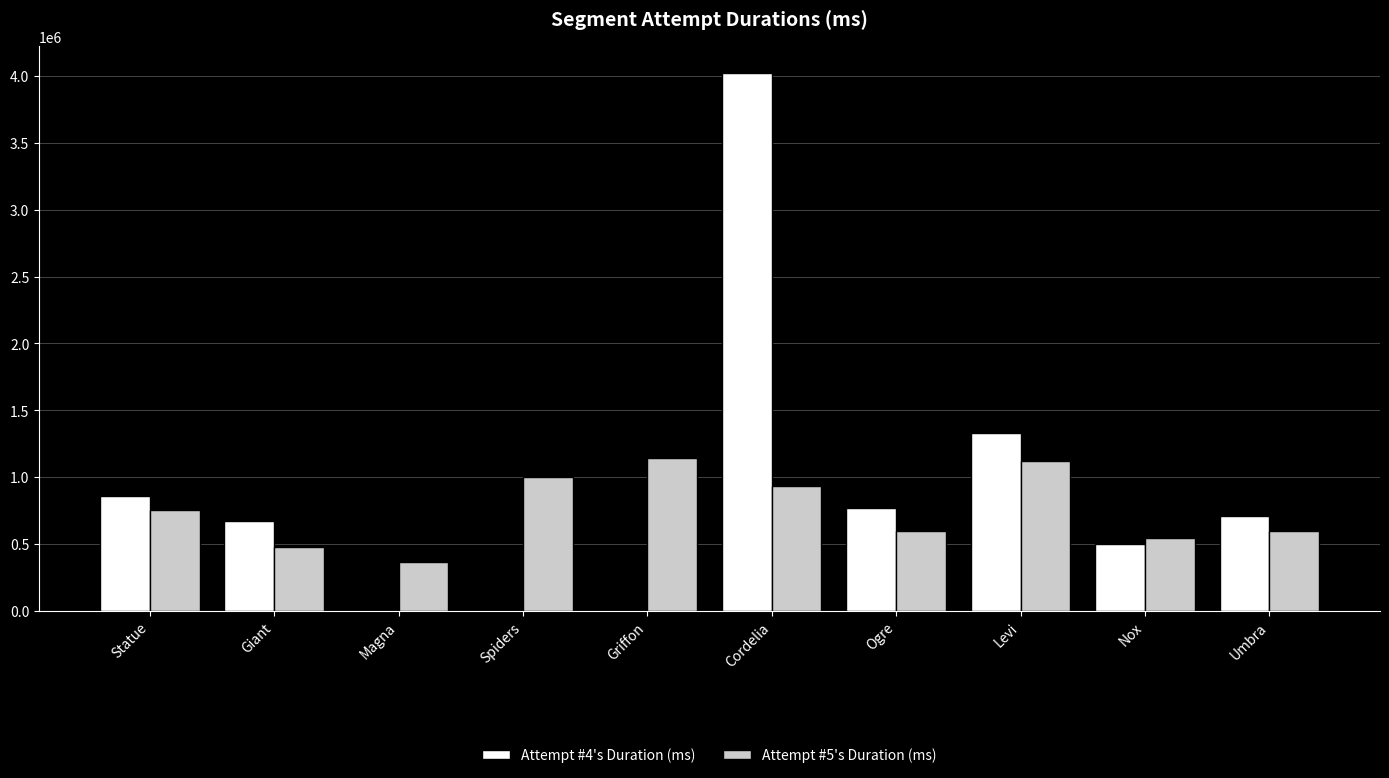

Which series changed the most between Statue and Giant?

Attempt #5's Duration (ms)